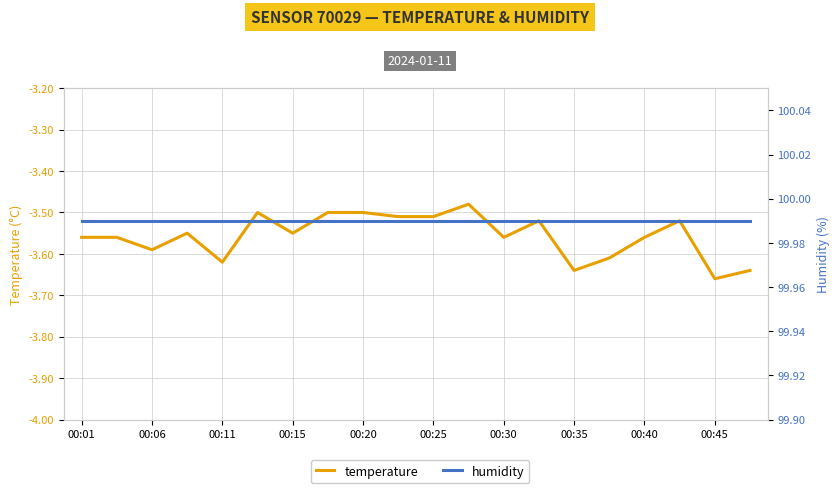

Does the chart display data point markers on the line(s)?

No